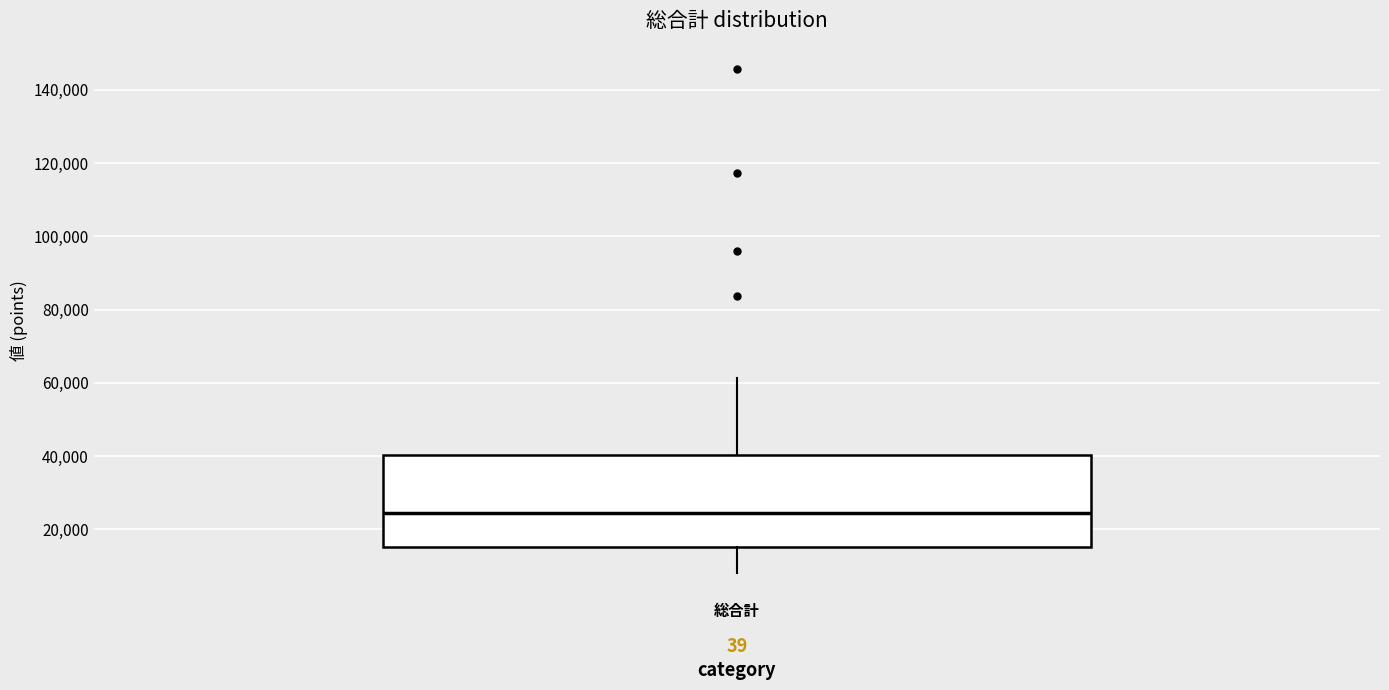

Transcribe this box plot: give where the median line is, the range the box spans, and where the two whiskers end, as read against the y-axis. The values are not printed on the chart, so give them approximately, as read against the axis.

median 24000, box 16000 to 40000, whiskers 8000 to 62000